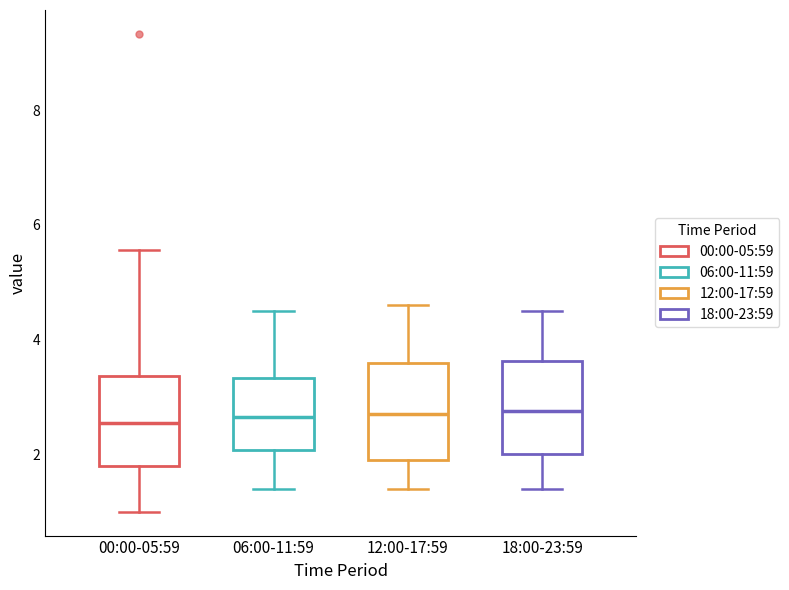

Reading left to right, read every box against the y-axis: the position of its median line, the range the box covers, and the ends of its whiskers. The values are not printed on the chart, so give them approximately, as read against the axis.

00:00-05:59: median 2.6, box 1.8 to 3.4, whiskers 1.0 to 5.6
06:00-11:59: median 2.6, box 2.0 to 3.4, whiskers 1.4 to 4.6
12:00-17:59: median 2.8, box 2.0 to 3.6, whiskers 1.4 to 4.6
18:00-23:59: median 2.8, box 2.0 to 3.6, whiskers 1.4 to 4.6